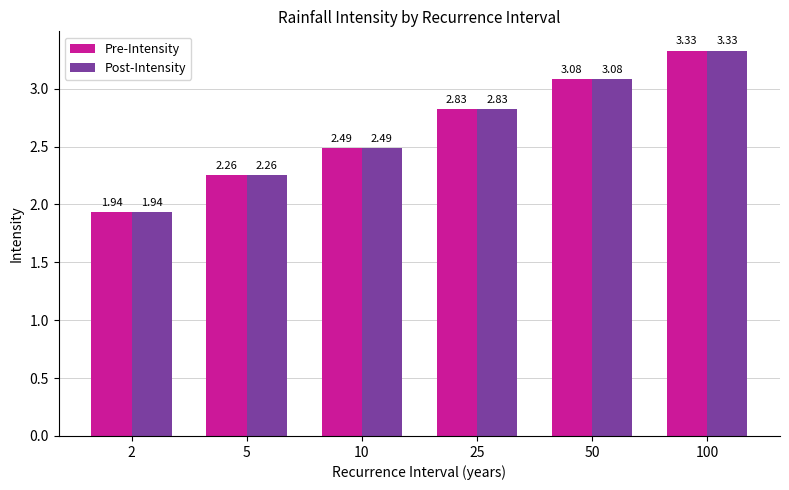

List the labels in order of Post-Intensity value, smallest first.

2, 5, 10, 25, 50, 100